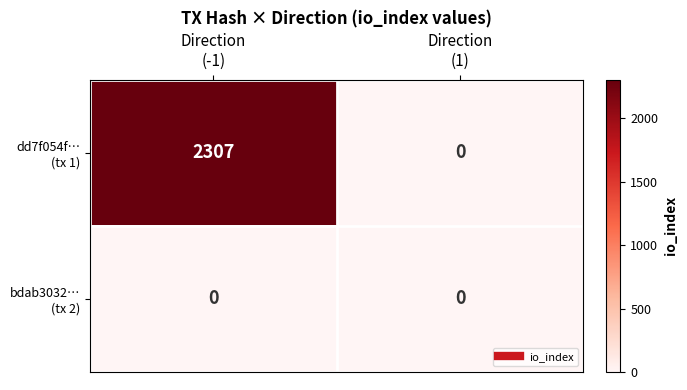

Count the number of data series in this chart.

2